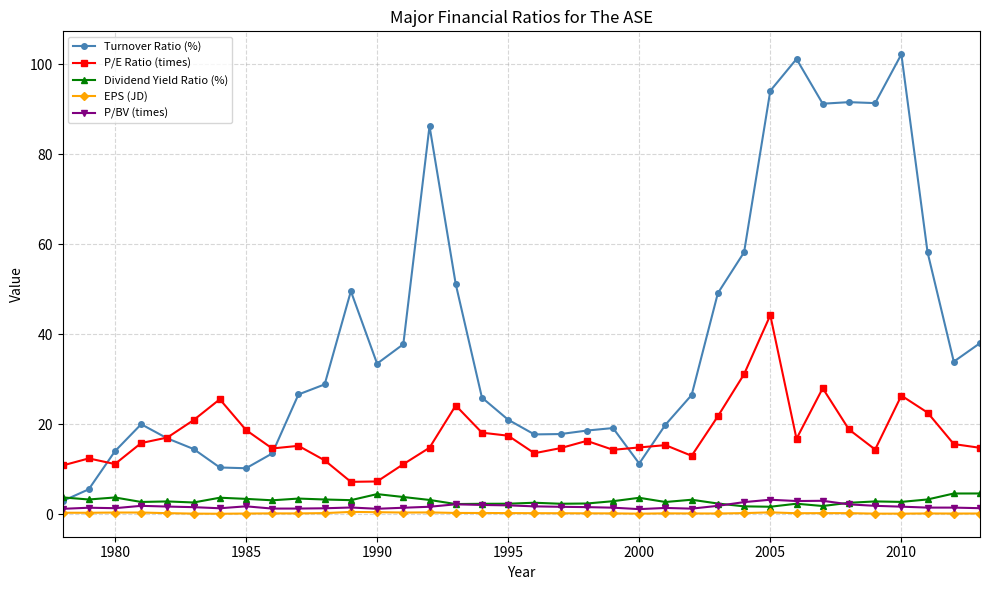

In EPS (JD), how many points are higher than both neighbors (excluding endpoints)?

8